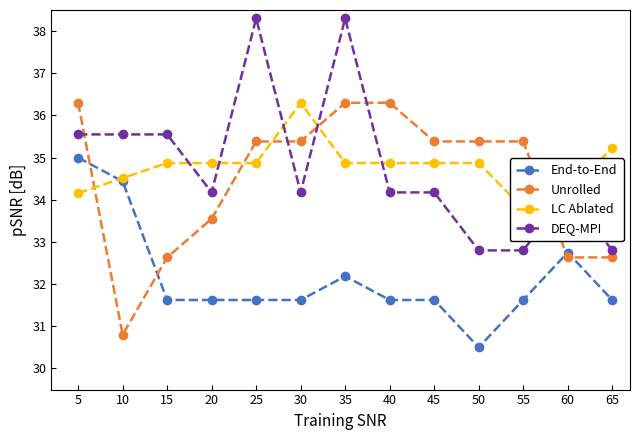

Rank the series at 5 from lowest to highest value.

LC Ablated, End-to-End, DEQ-MPI, Unrolled